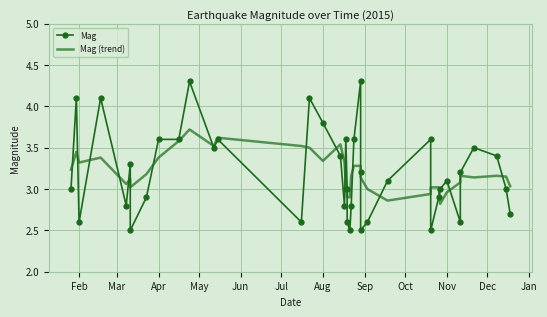

True or false: Mag and Mag (trend) intersect in this chart.

True